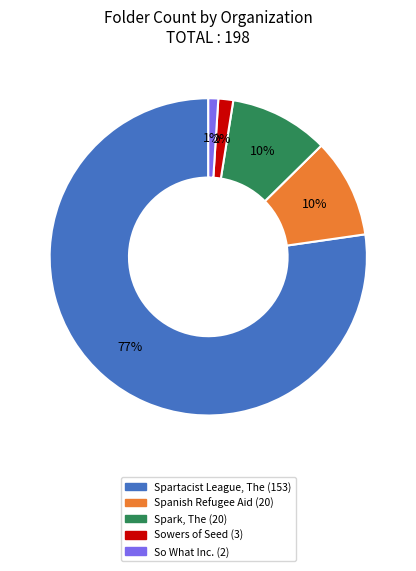

What is the largest slice in the pie chart?

Spartacist League, The